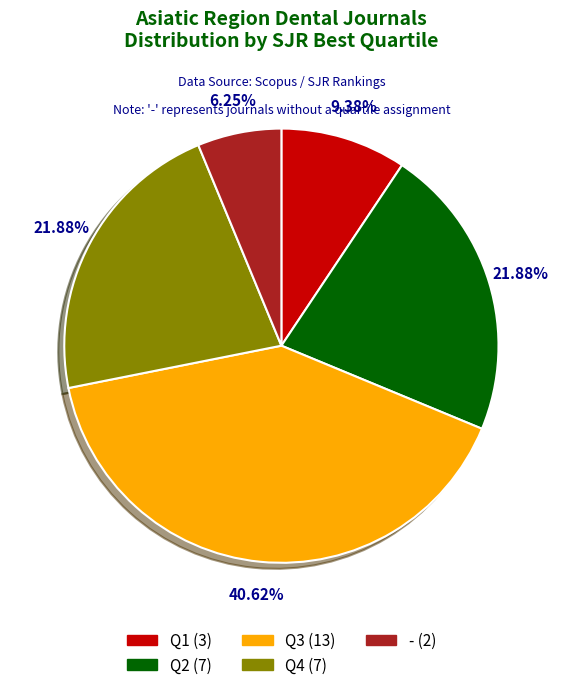

How much of the chart is everything except Q1?

90.6%